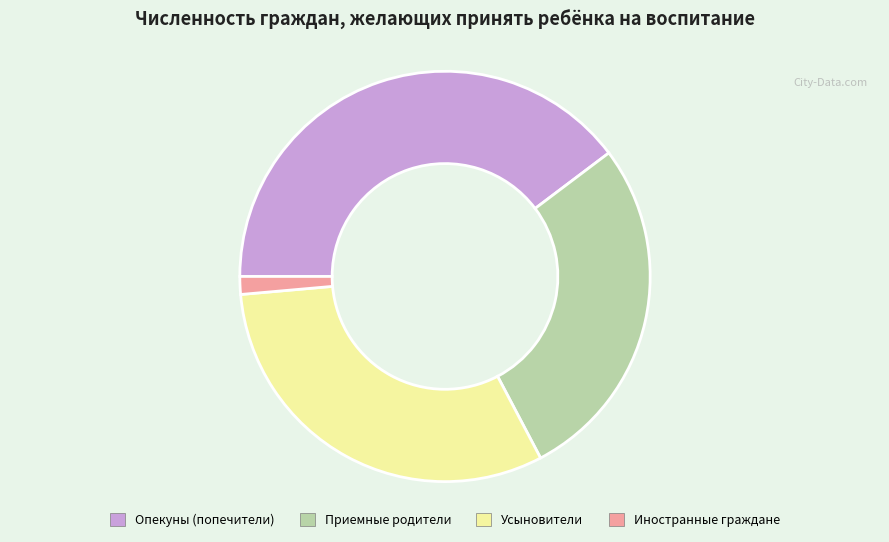

Between Приемные родители and Иностранные граждане, which is larger?

Приемные родители